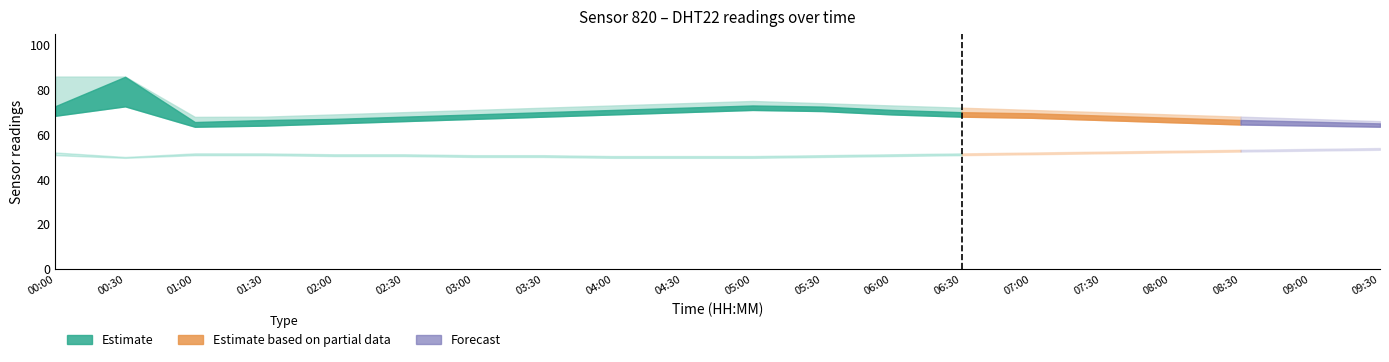

What is the sum of the humidity_lower values at 05:00 and 00:30?

143.6